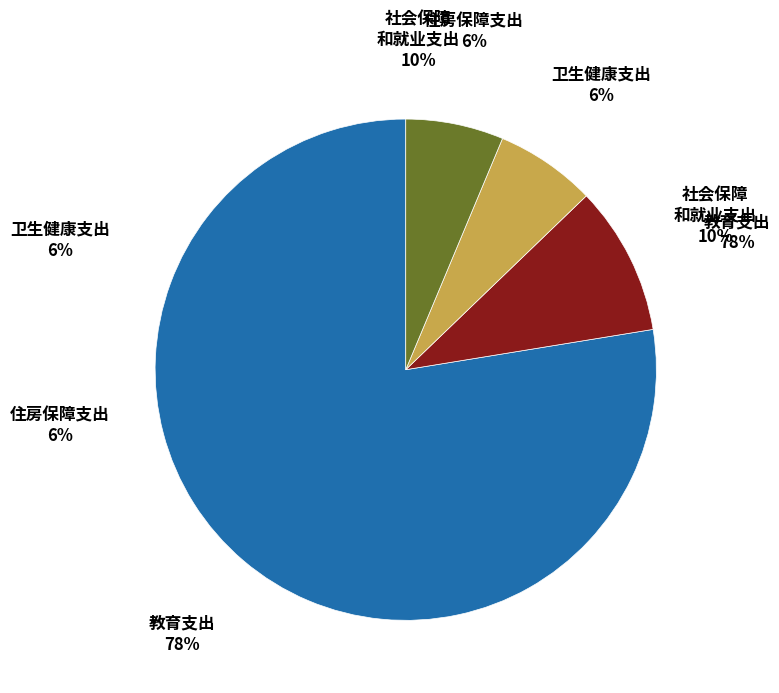

Count the number of slices in the pie.

4